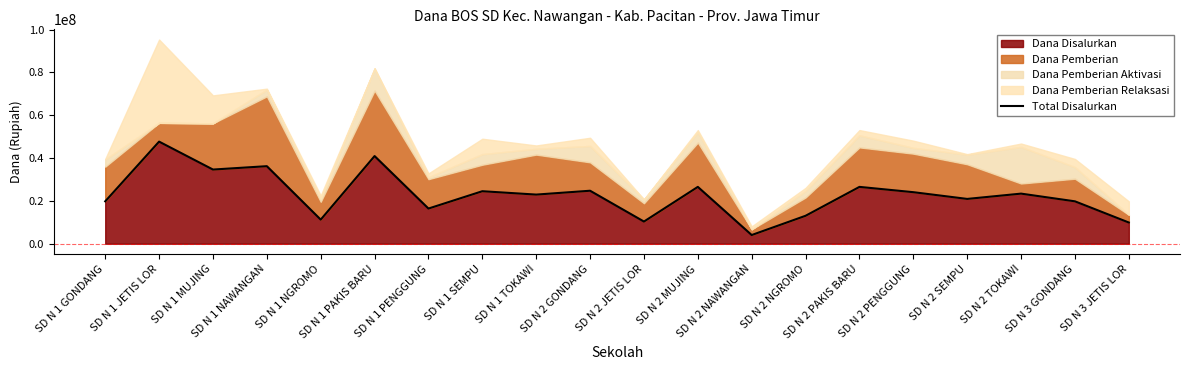

True or false: there are more than 2 points higher than both neighbors.

True